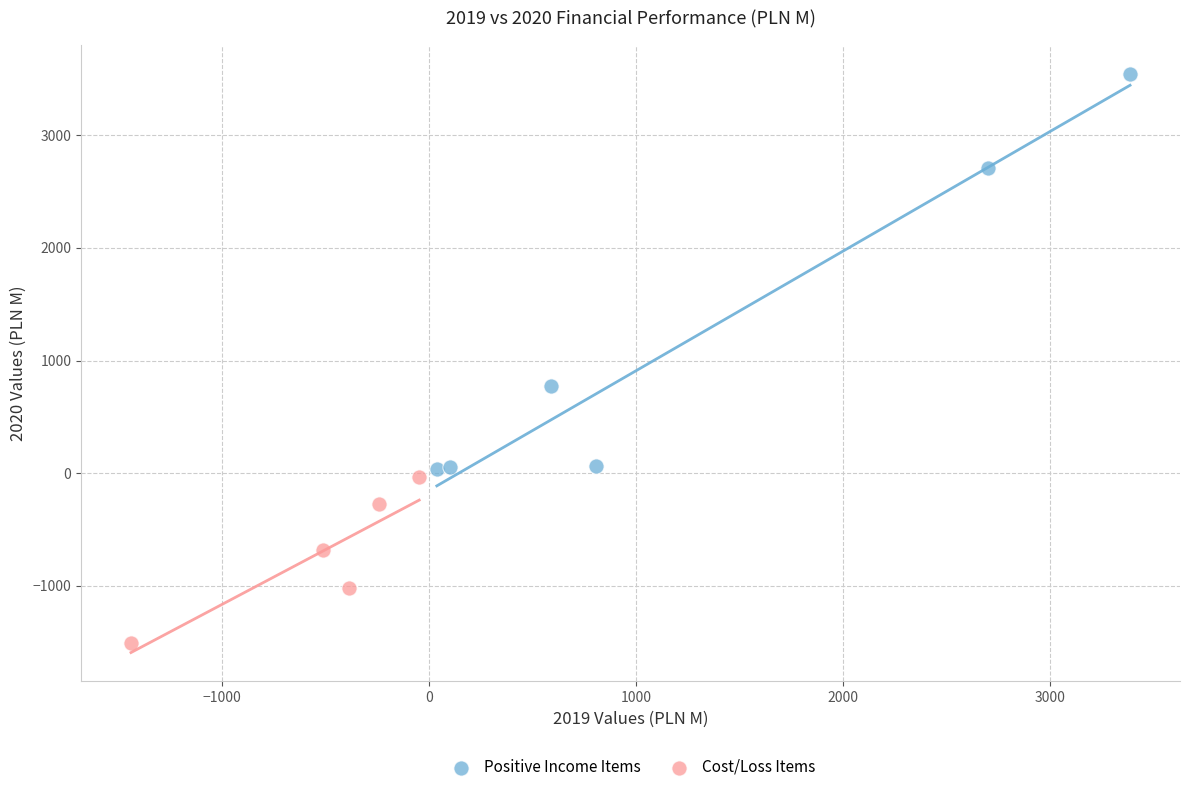

Which series has the widest spread of Y values?

Positive Income Items